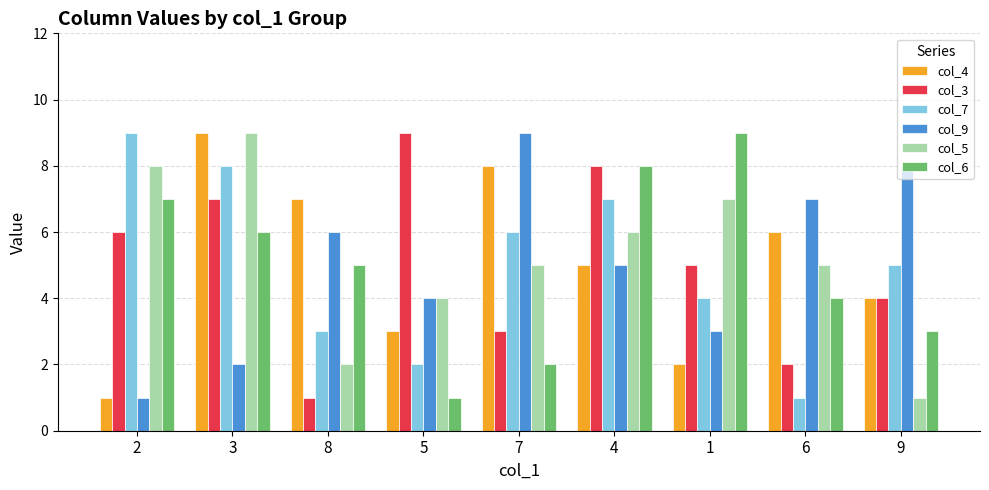

Count the number of data series in this chart.

6